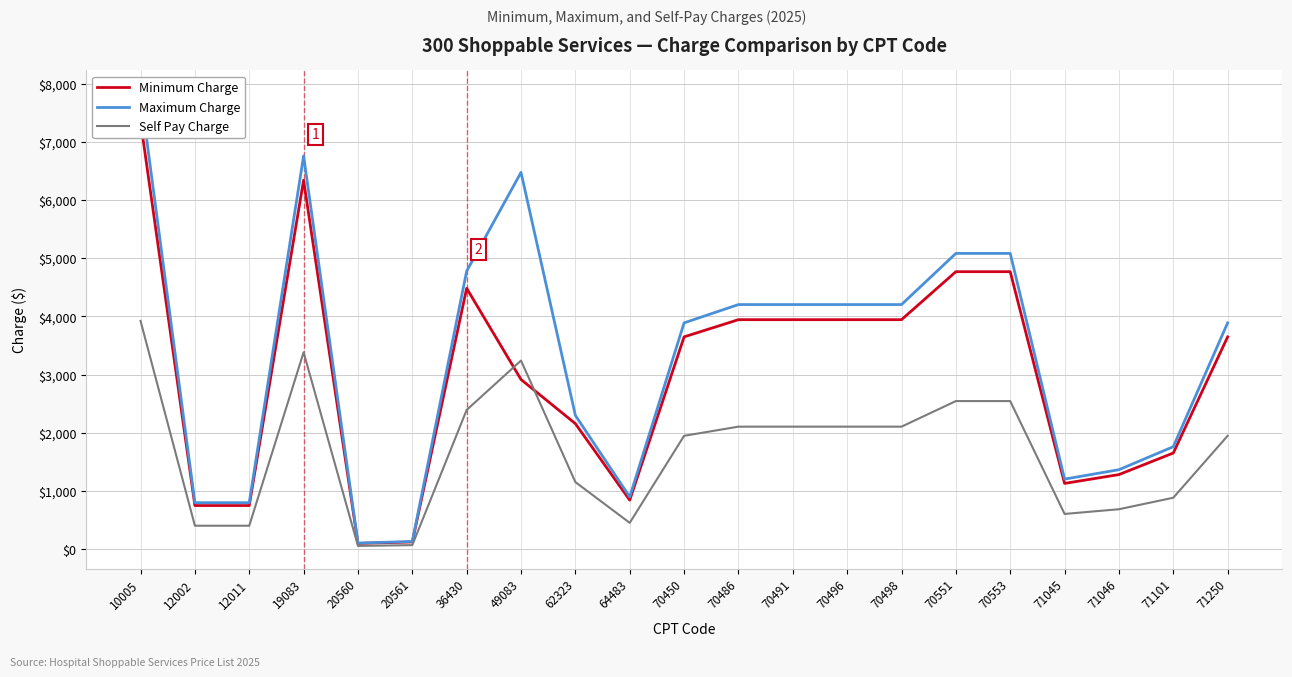

At 71250, list the series in order from largest to smallest.

Maximum Charge, Minimum Charge, Self Pay Charge